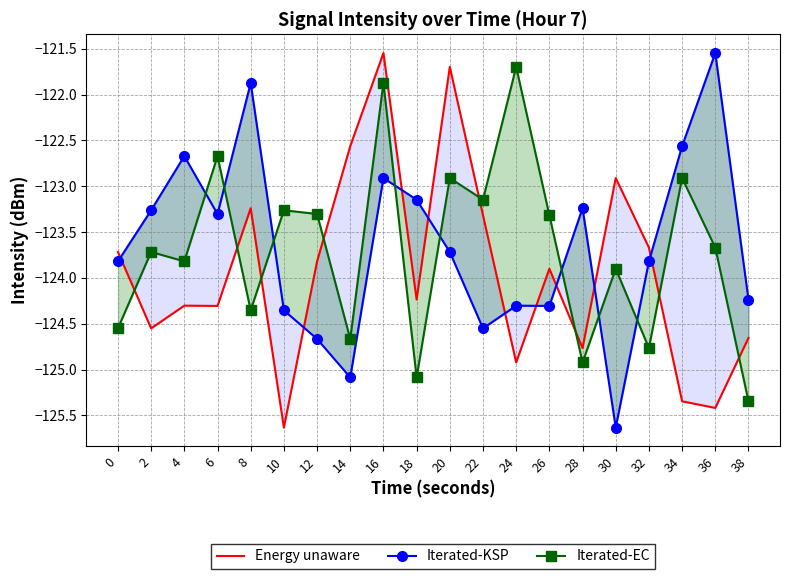

The Energy unaware series shows -160.2 at 16. True or false?

False